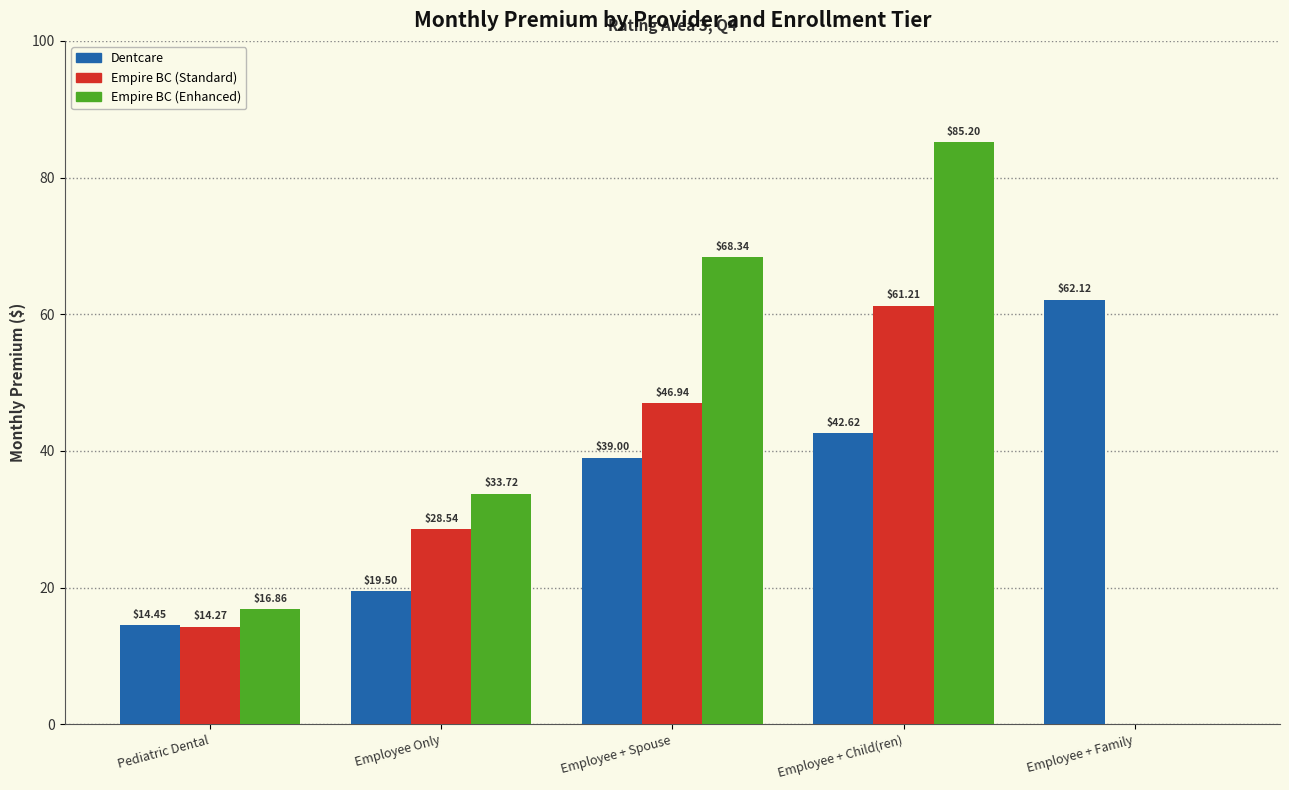

The Empire BC (Standard) series shows 28.4 at Employee + Family. True or false?

False